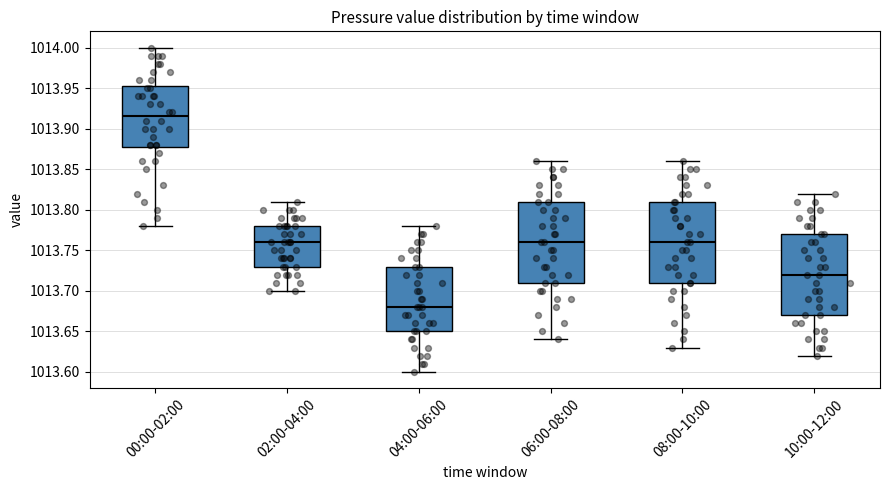

Where is the upper edge of the box for 02:00-04:00 on the y-axis? The values are not printed on the chart, so give them approximately, as read against the axis.

1013.780